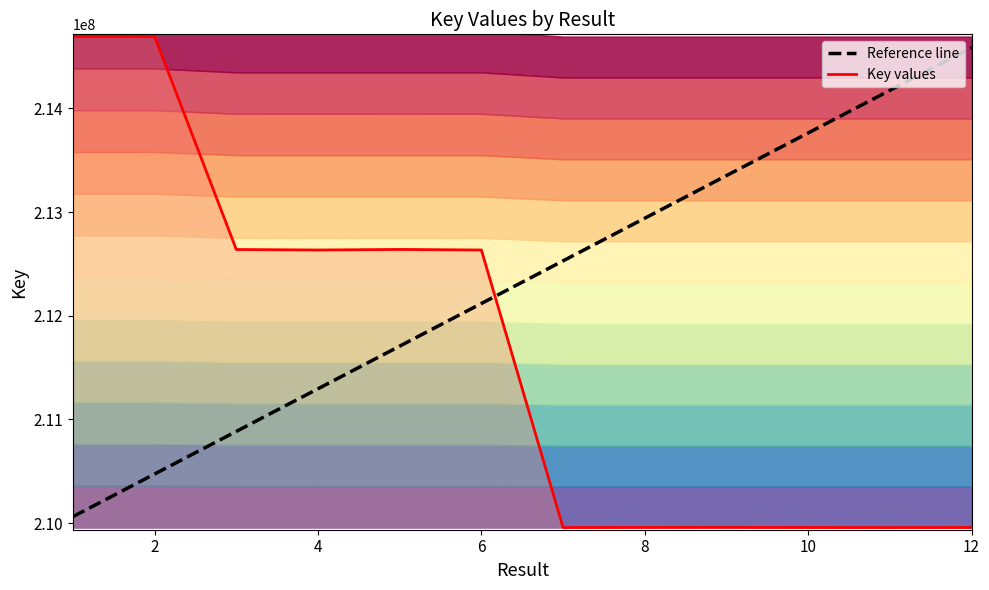

Reading right to left, extract all data points from this chart.

Key values: 209958306.0	209957665.0	209958399.0	209959562.0	209959081.0	209958023.0	212633969.0	212639548.0	212634141.0	212638842.0	214692200.0	214692360.0
Reference line: 214585013.8	214173889.3	213762764.7	213351640.2	212940515.6	212529391.1	212118266.6	211707142.0	211296017.5	210884892.9	210473768.4	210062643.8